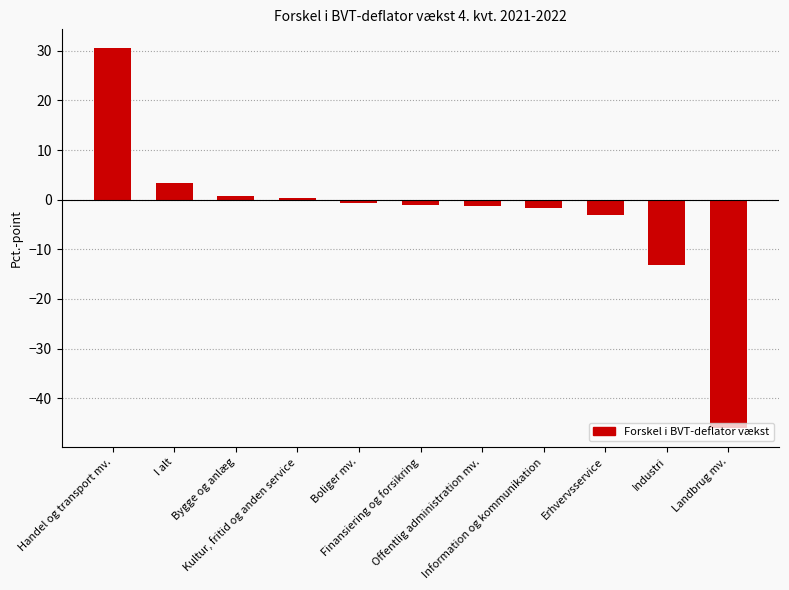

What position from the left is Handel og transport mv.?

1